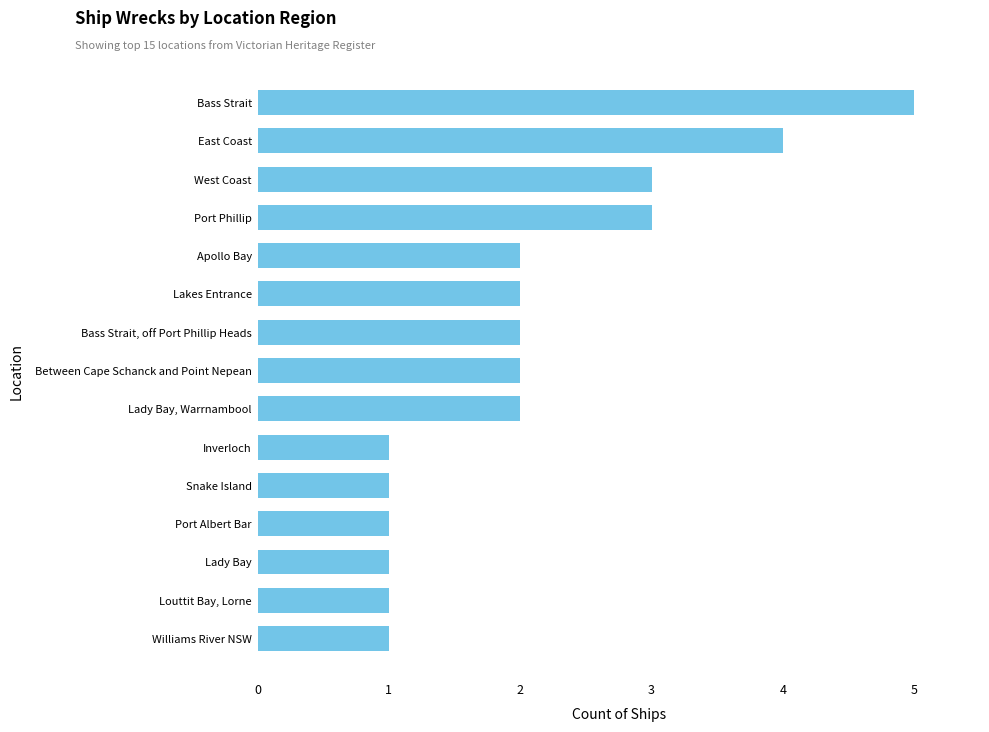

What is the approximate value at West Coast?

3